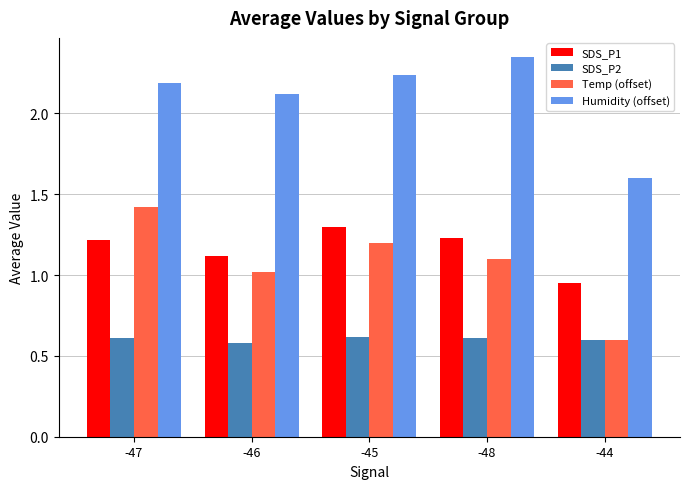

Rank the series by their maximum value, from lowest to highest.

SDS_P2, SDS_P1, Temp (offset), Humidity (offset)